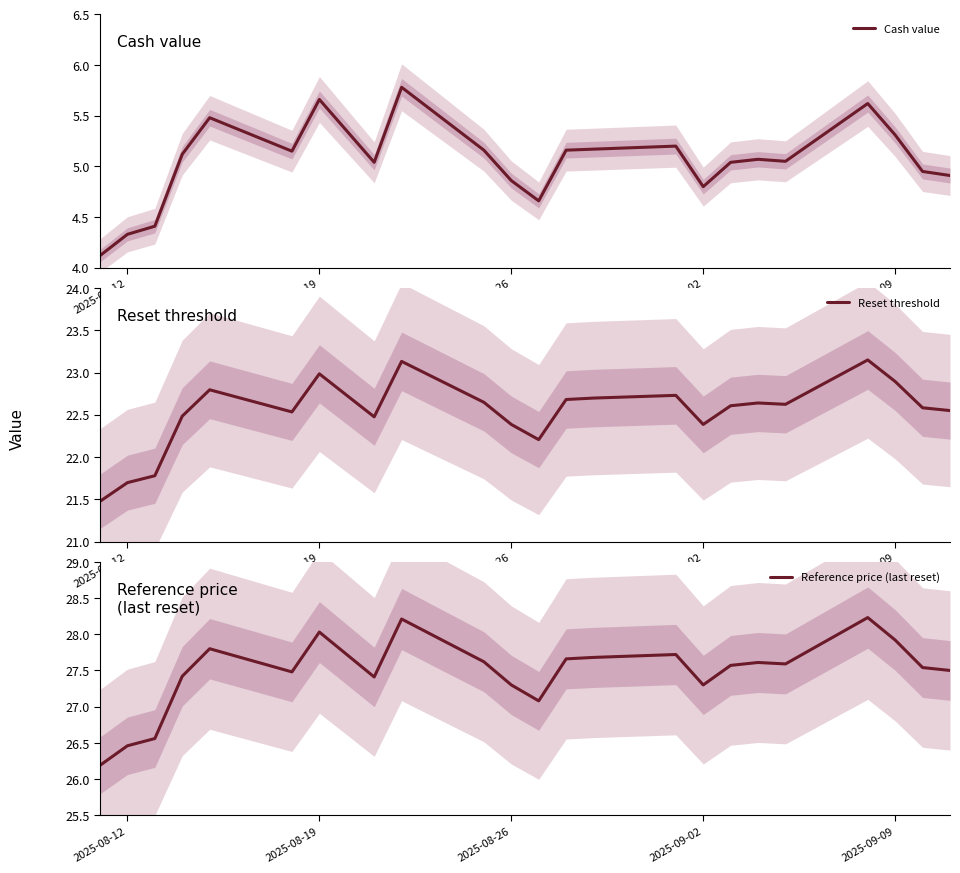

Rank the series by their maximum value, from highest to lowest.

Reference price (last reset), Reset threshold, Cash value